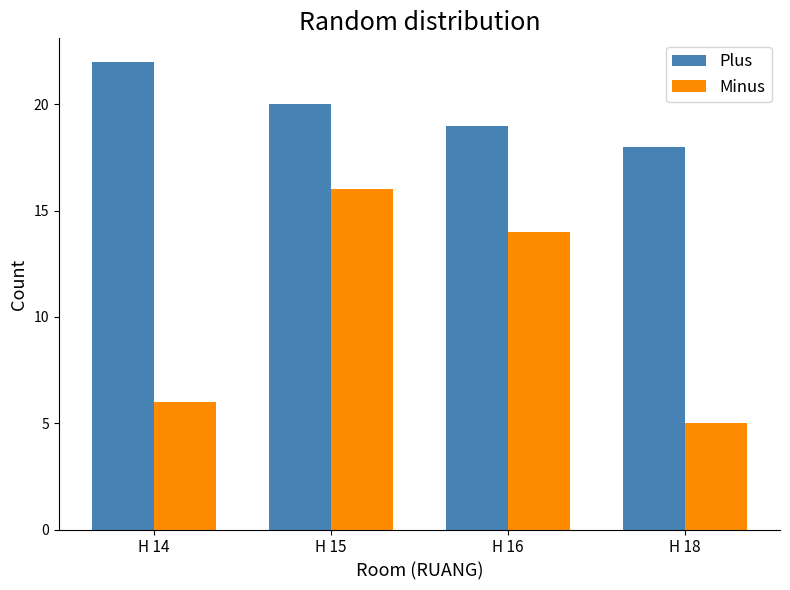

How many data points in Minus are less than 14?

2